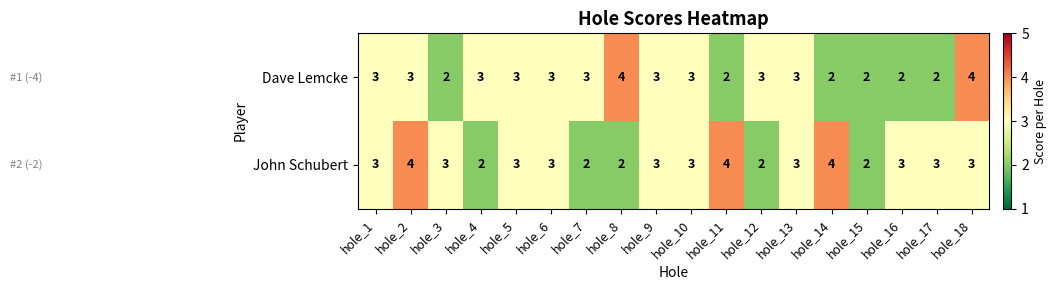

How many Dave Lemcke values are between 2 and 3?

16